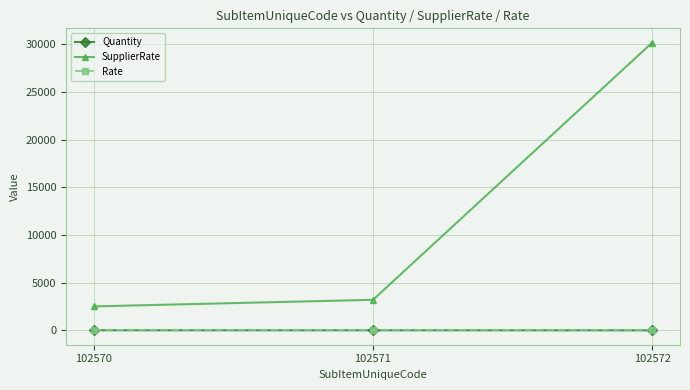

Does the chart have visible grid lines?

Yes